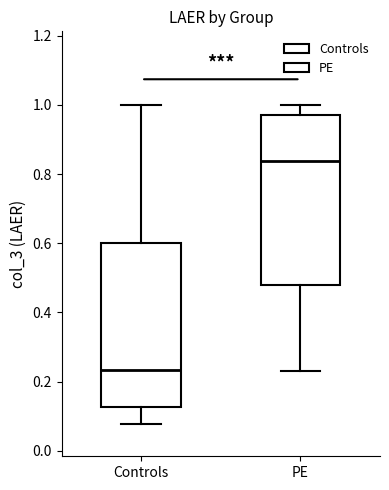

Reading left to right, read every box against the y-axis: the position of its median line, the range the box covers, and the ends of its whiskers. The values are not printed on the chart, so give them approximately, as read against the axis.

Controls: median 0.24, box 0.12 to 0.60, whiskers 0.08 to 1.00
PE: median 0.84, box 0.48 to 0.96, whiskers 0.24 to 1.00